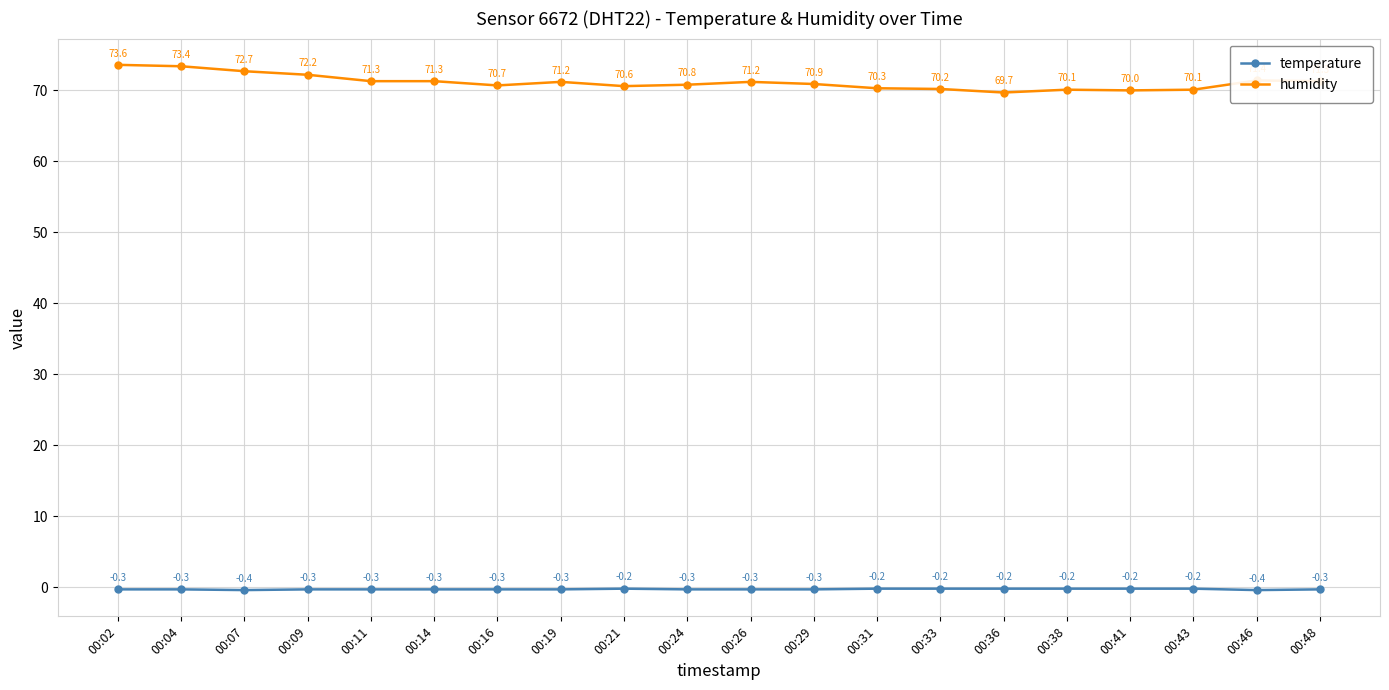

What is the difference between the maximum and minimum values in the humidity series?

3.9